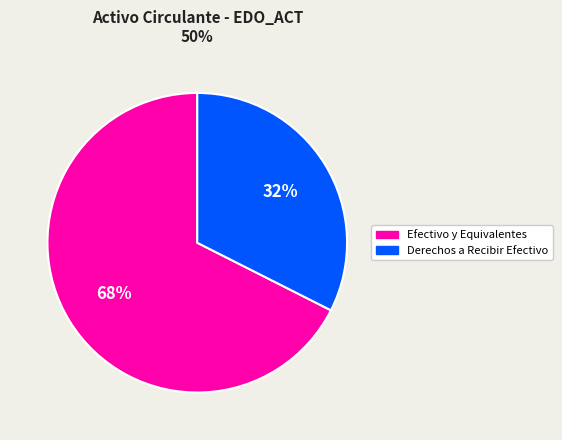

To the nearest percent, what is the average slice percentage?

50%